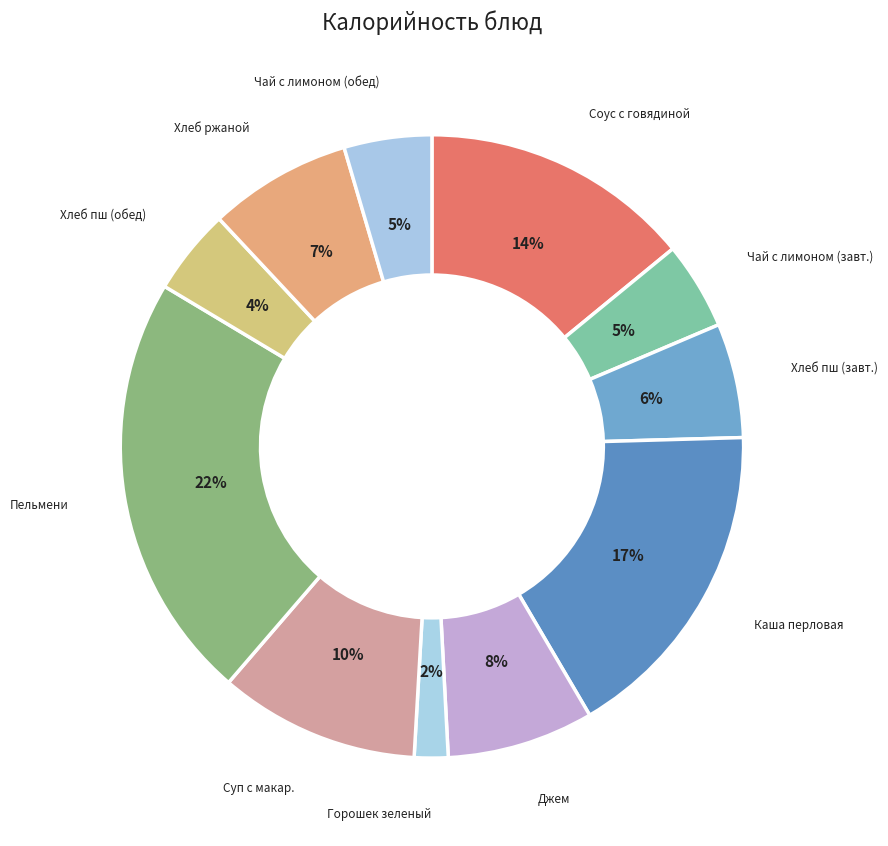

Count the number of slices in the pie.

11